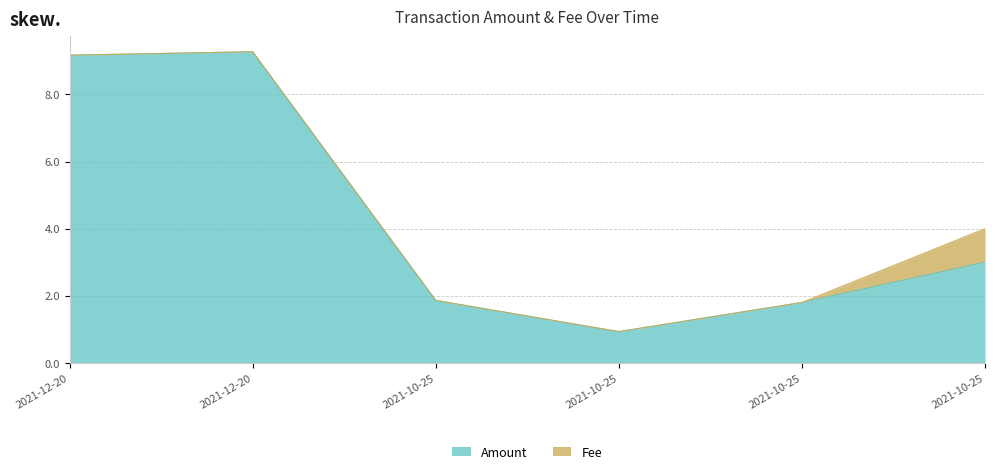

Does the chart have visible grid lines?

Yes